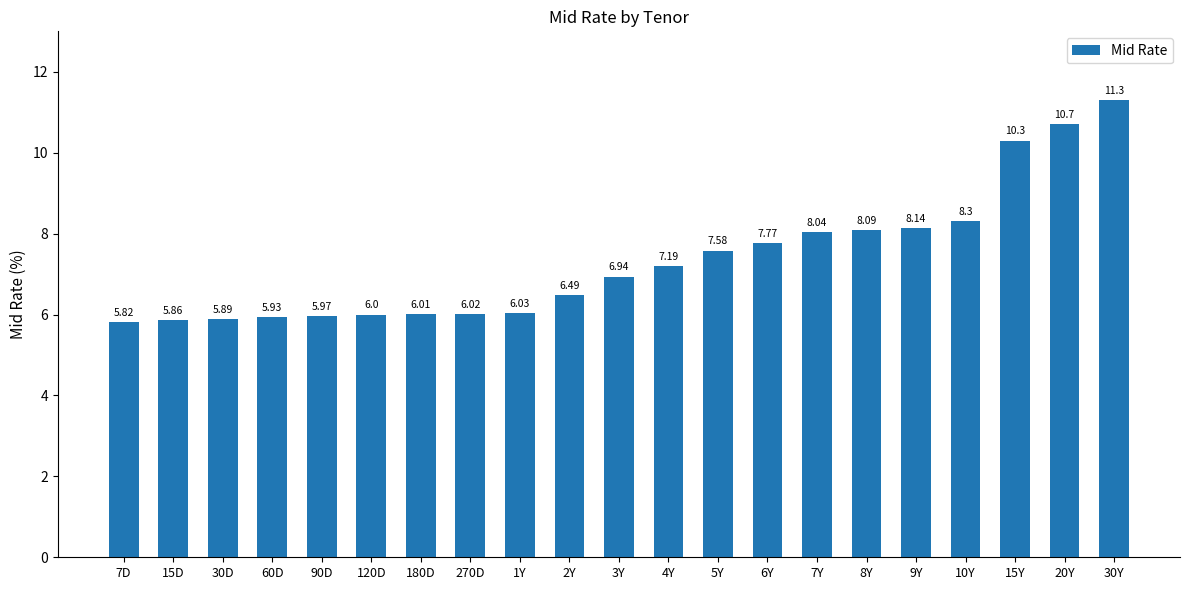

List the labels in order of value, smallest first.

7D, 15D, 30D, 60D, 90D, 120D, 180D, 270D, 1Y, 2Y, 3Y, 4Y, 5Y, 6Y, 7Y, 8Y, 9Y, 10Y, 15Y, 20Y, 30Y